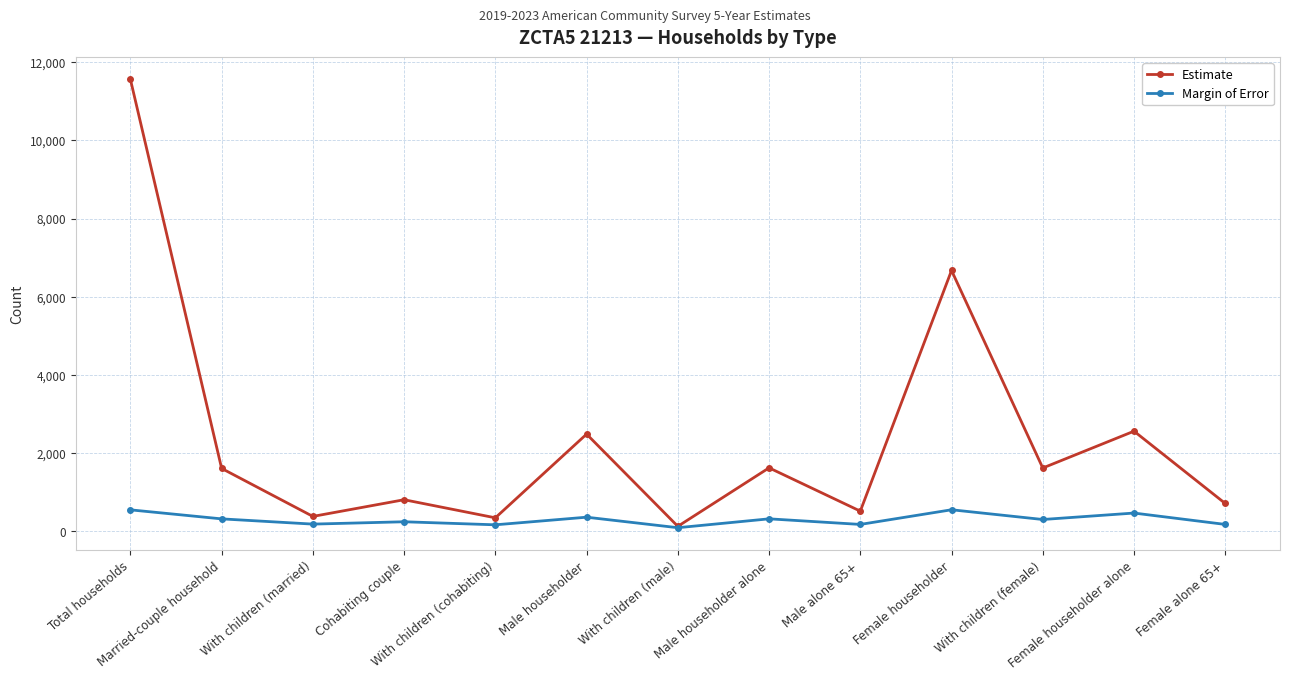

What is the difference between the Estimate values at Cohabiting couple and Total households?

10759